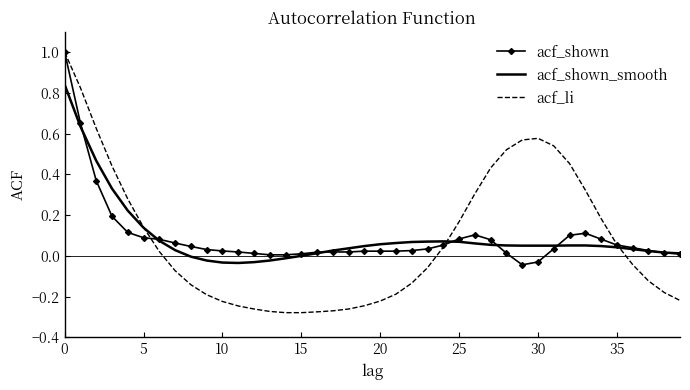

What is the greatest value displayed?

1.0